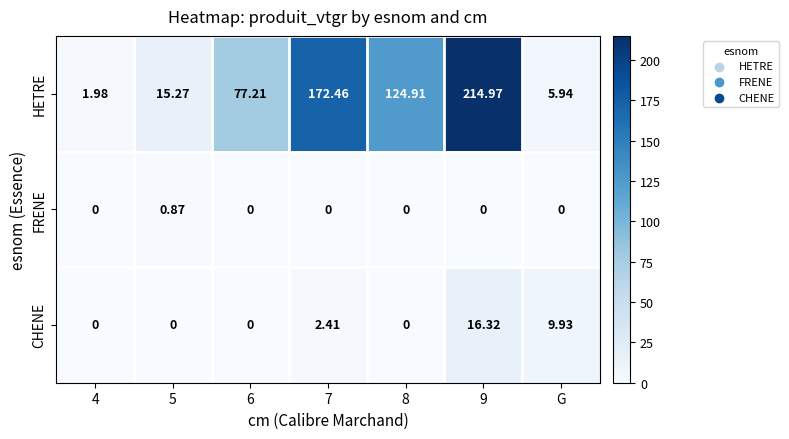

Where is CHENE nearest to the value 8?

G